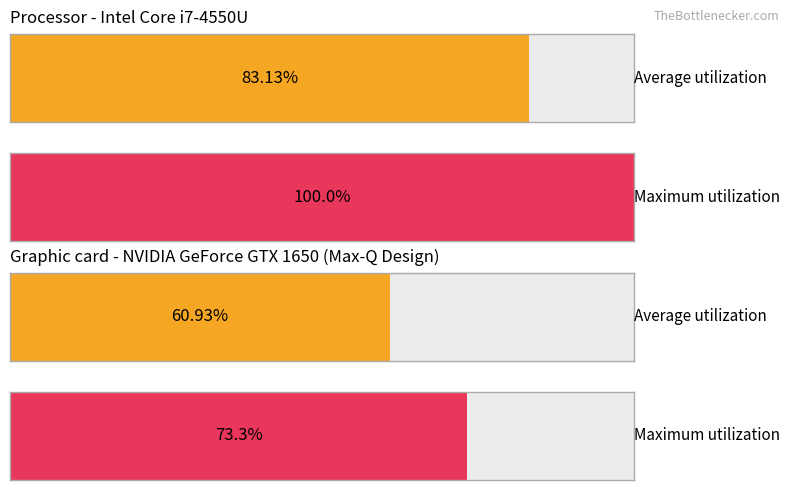

True or false: Average utilization has a value of 129.4 at обл. Благоевград.

False